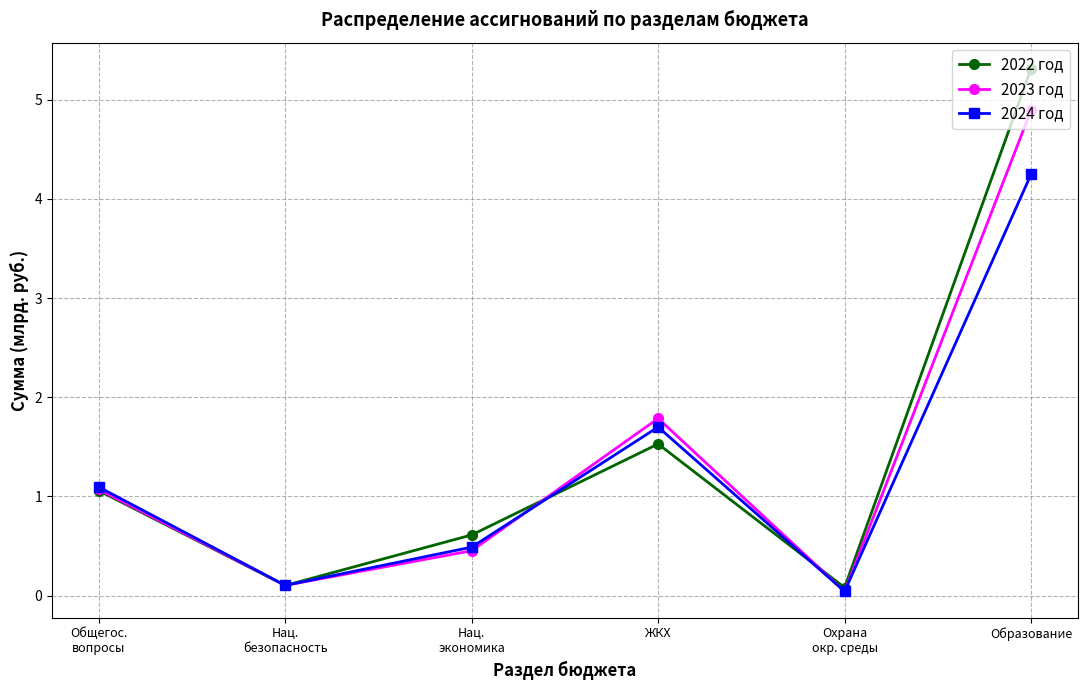

Is it true that 2023 год equals 0.1 at Нац.
безопасность?

True